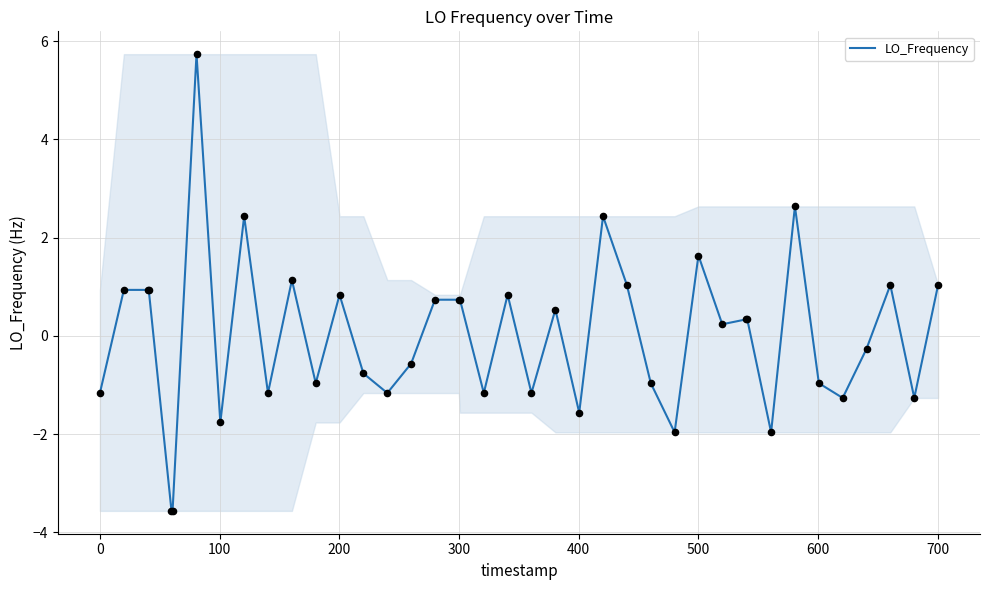

What is the difference between the maximum and minimum values?

9.3